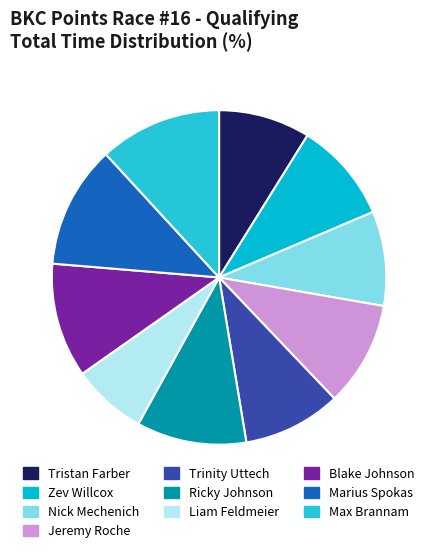

Is there any slice that represents more than half of the pie?

No